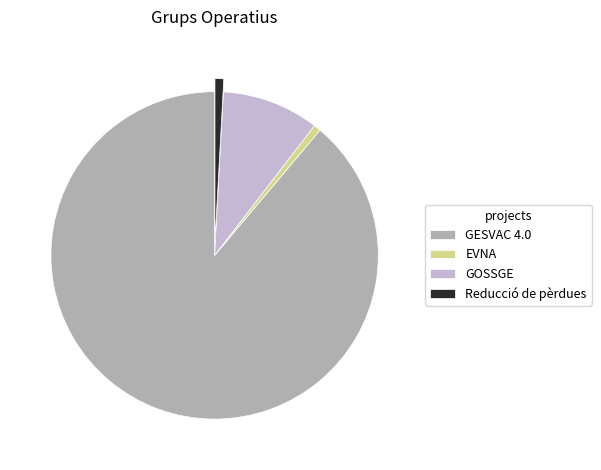

Do EVNA and Reducció de pèrdues together represent more than half of the pie?

No